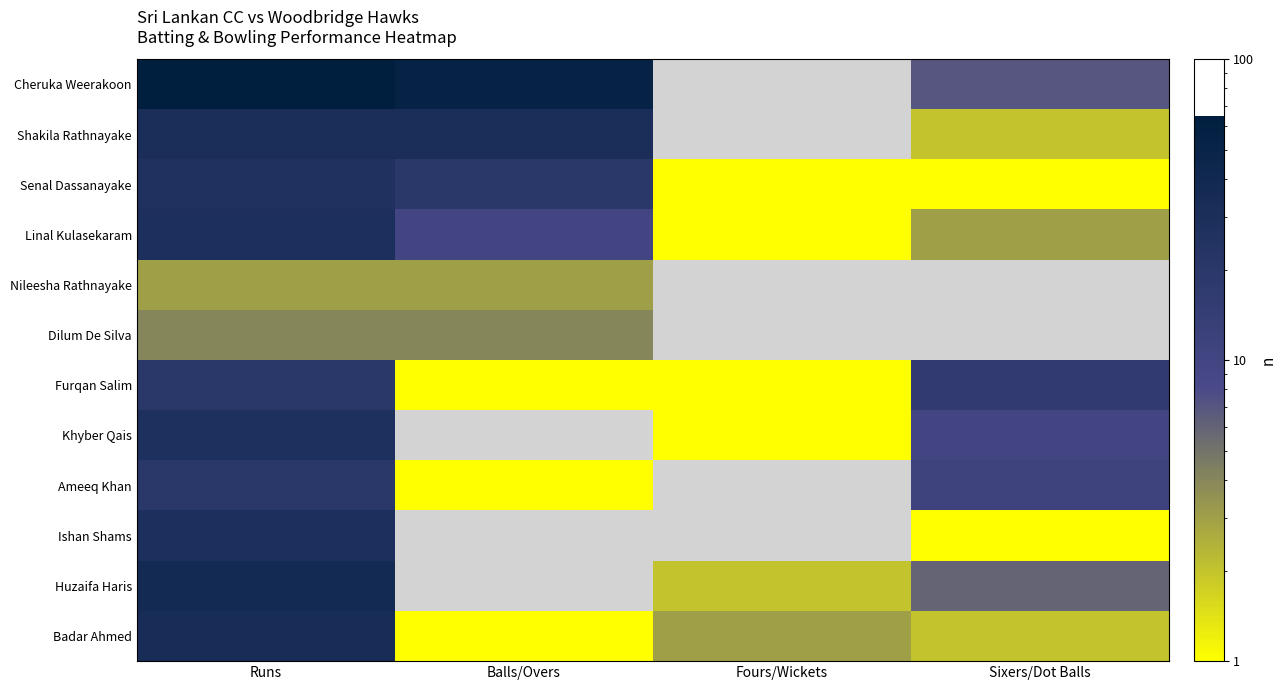

Which category has the highest value across all series?

Runs